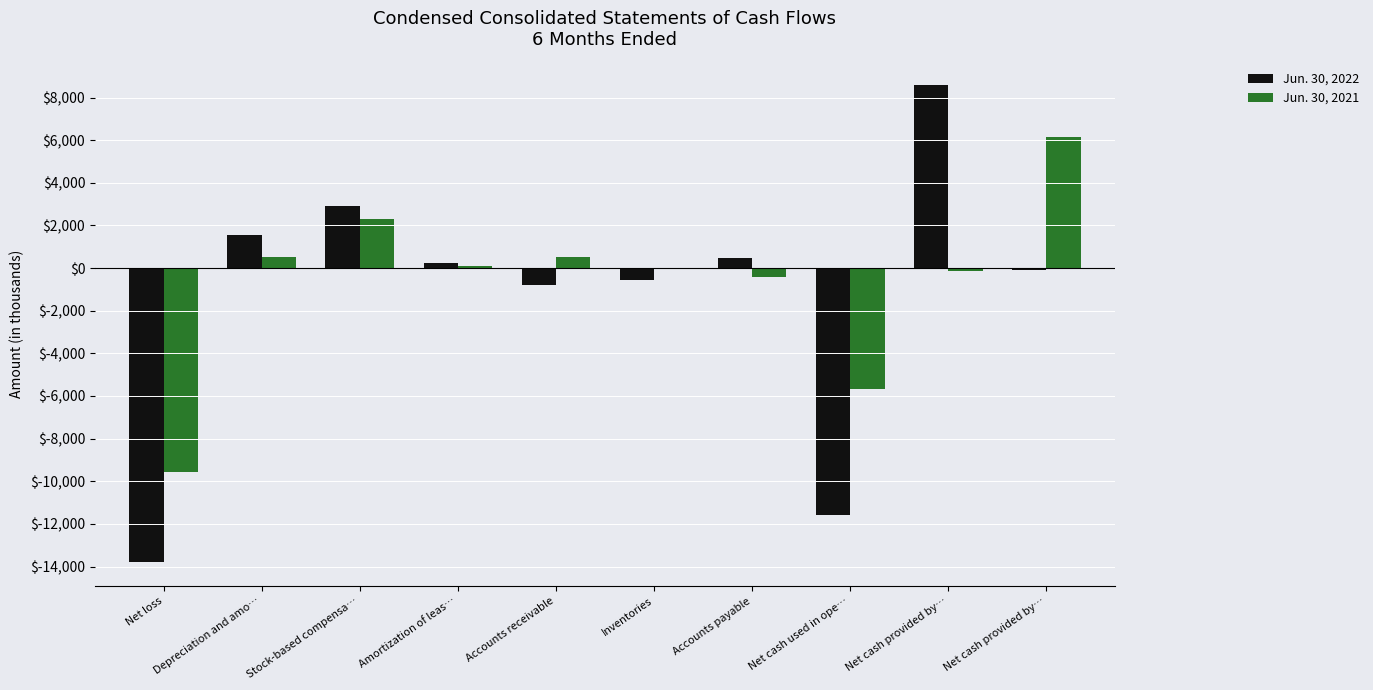

Does the chart contain stacked bars?

No